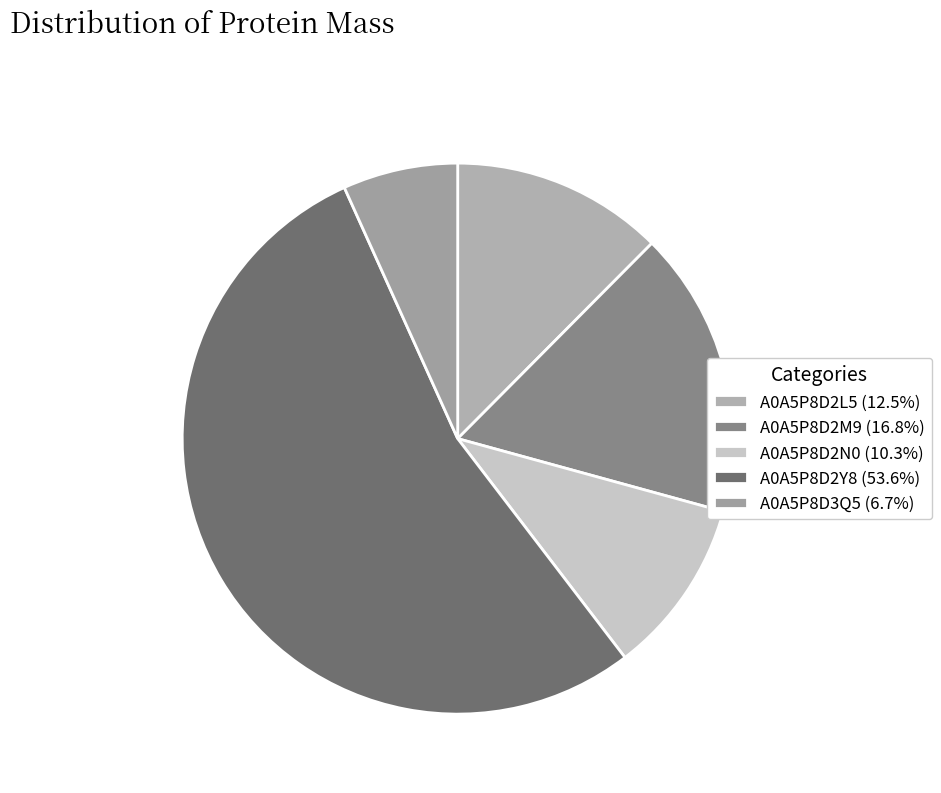

Count the number of slices in the pie.

5